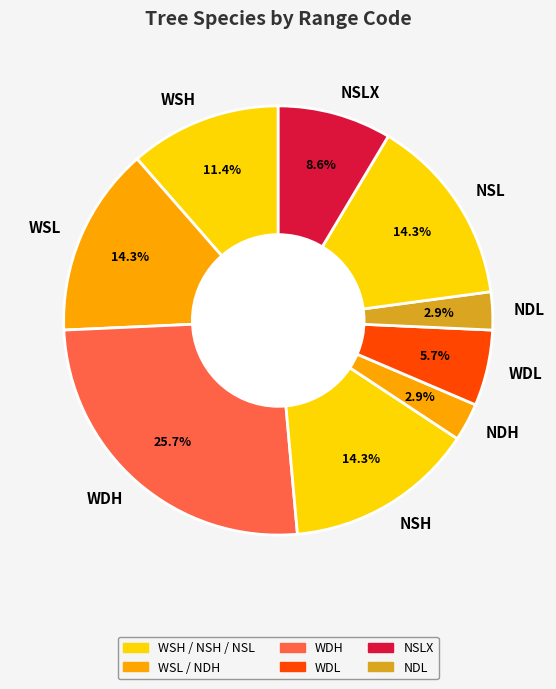

To the nearest percent, what is the average slice percentage?

11%